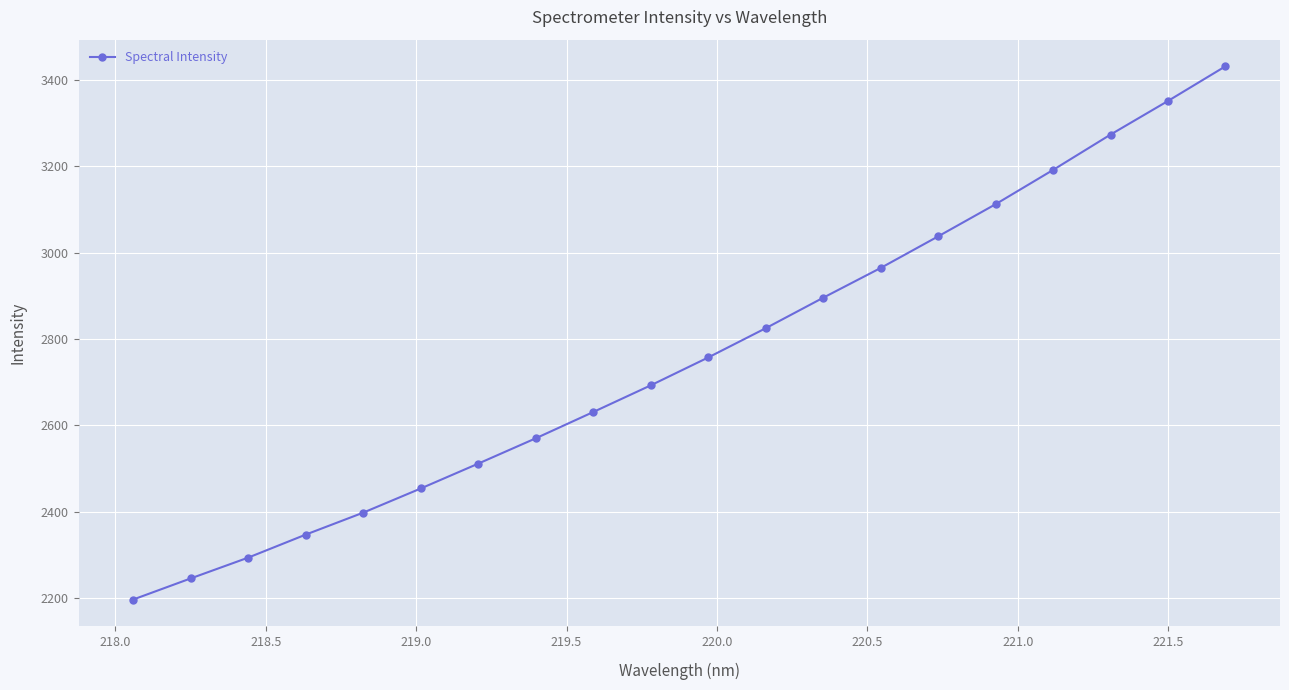

What is the average value?

2759.1